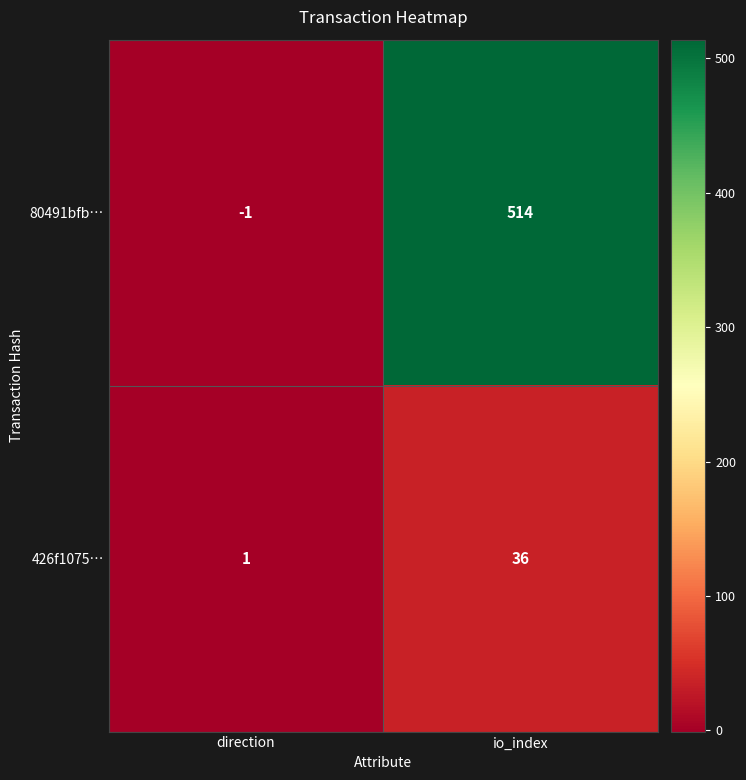

What is the greatest value displayed?

514